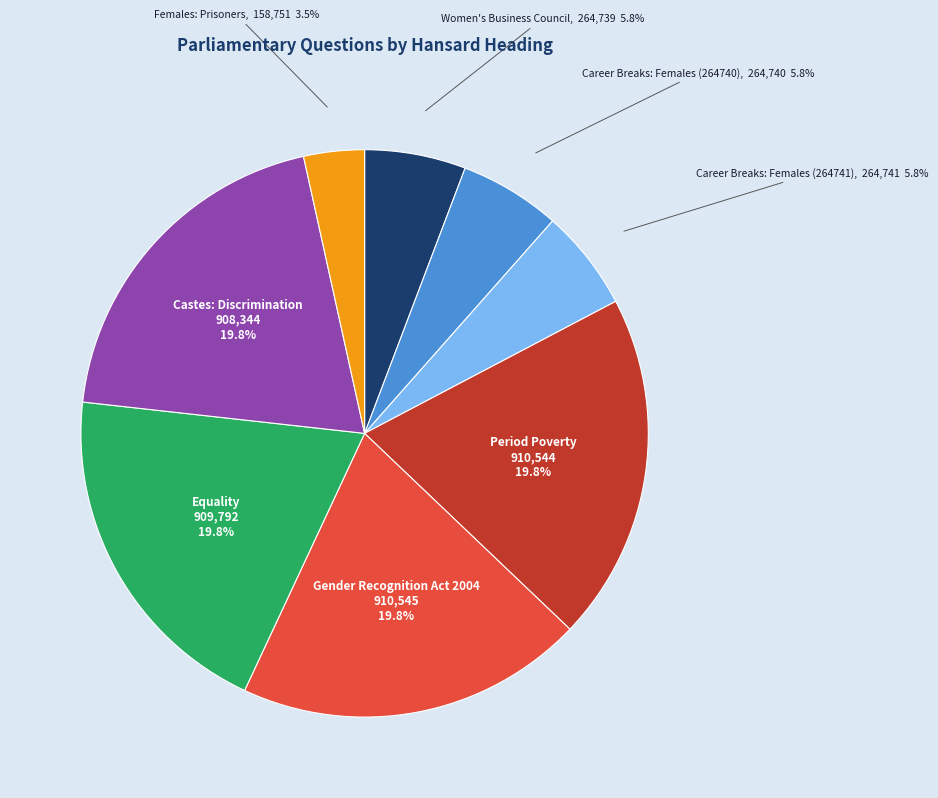

Is there any slice that represents more than half of the pie?

No